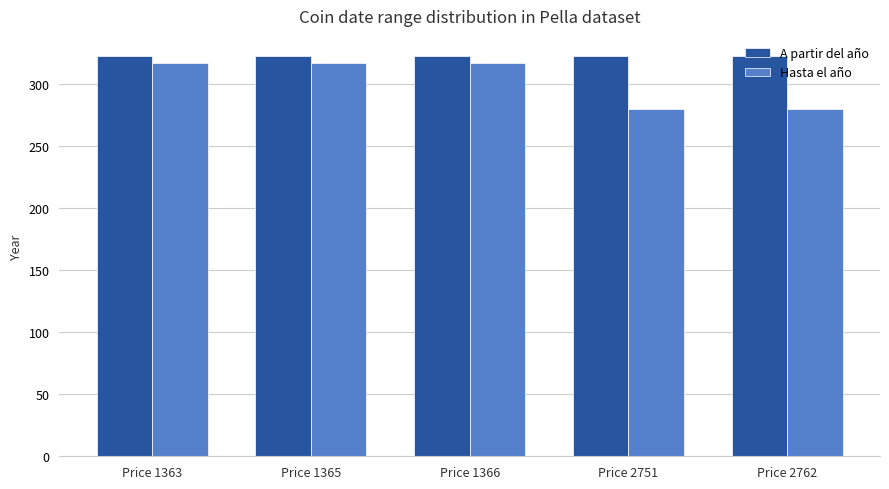

Does the chart contain stacked bars?

No